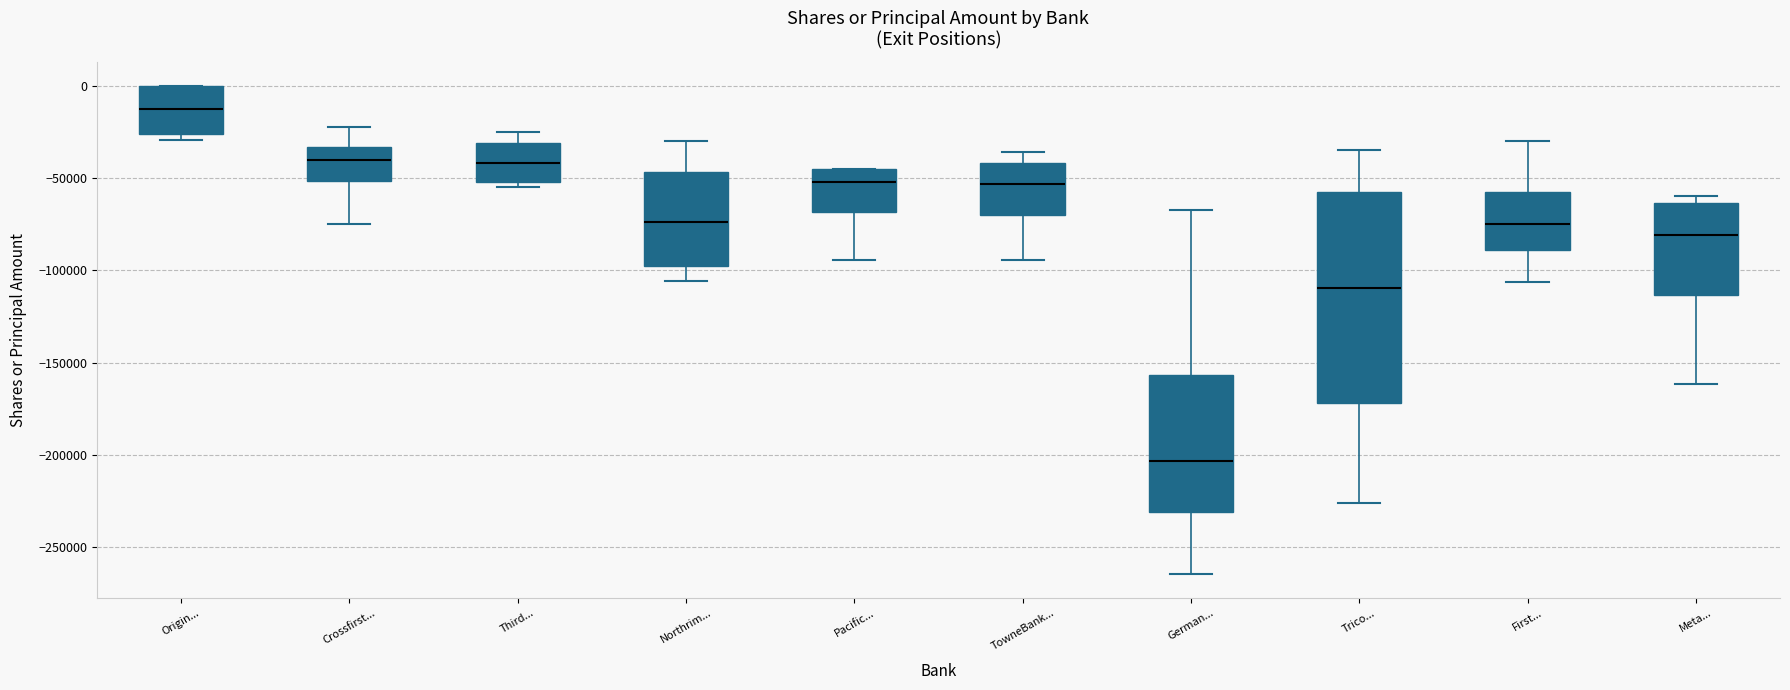

Where is the upper edge of the box for Origin... on the y-axis? The values are not printed on the chart, so give them approximately, as read against the axis.

0